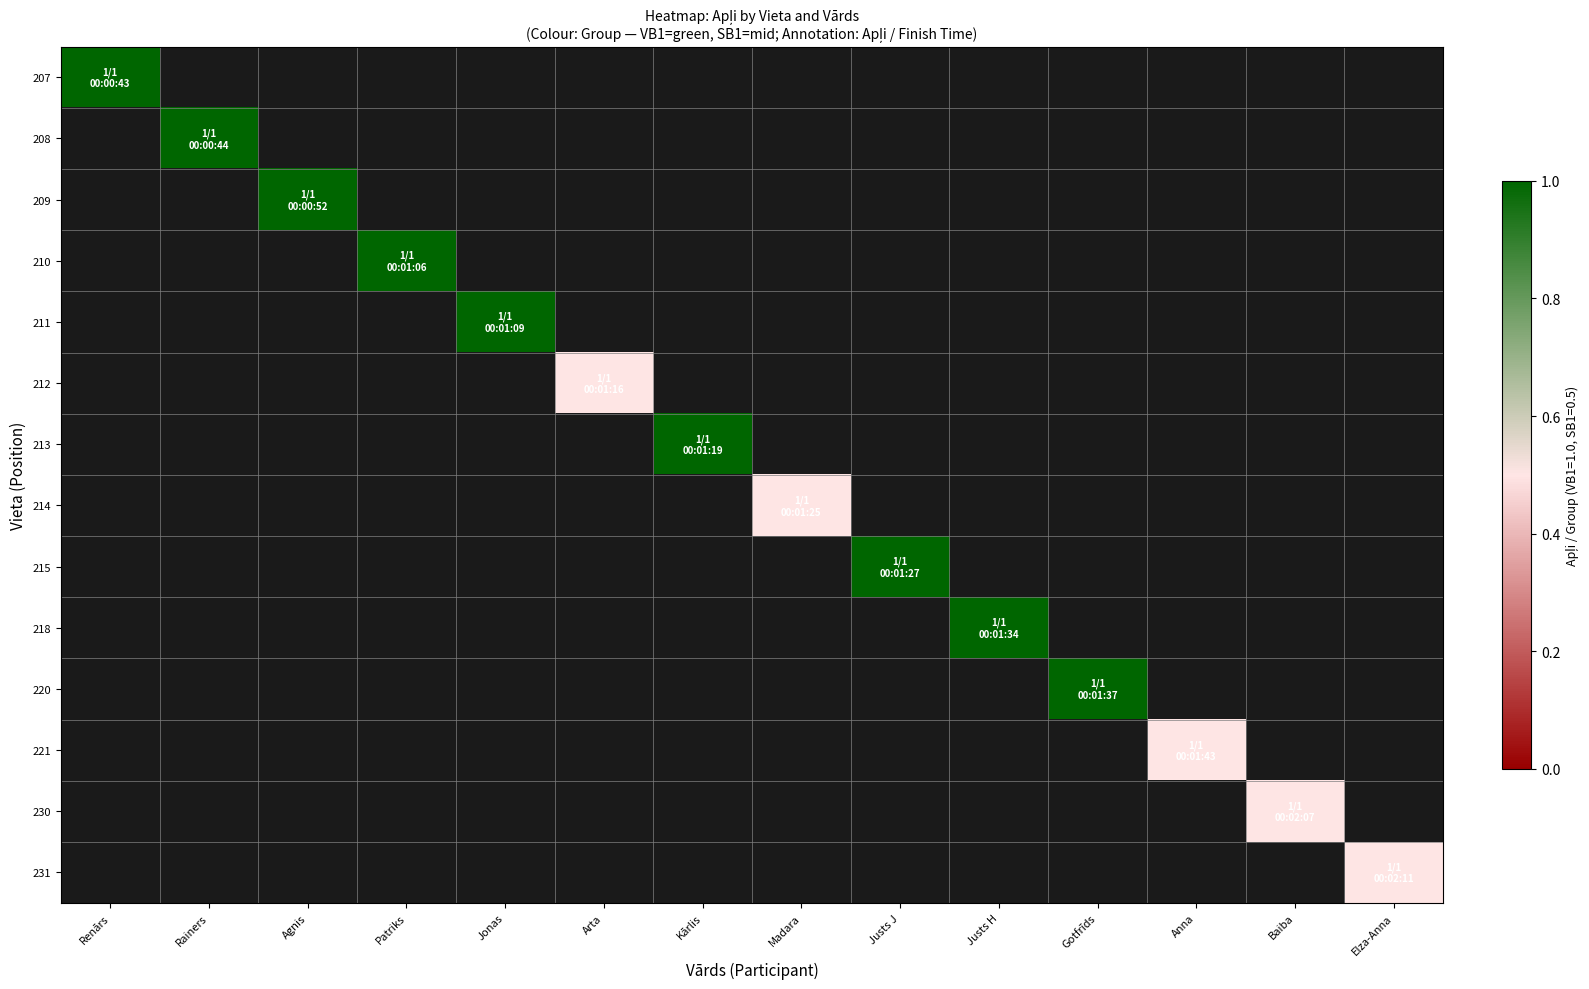

How many values in 211 are above zero?

1